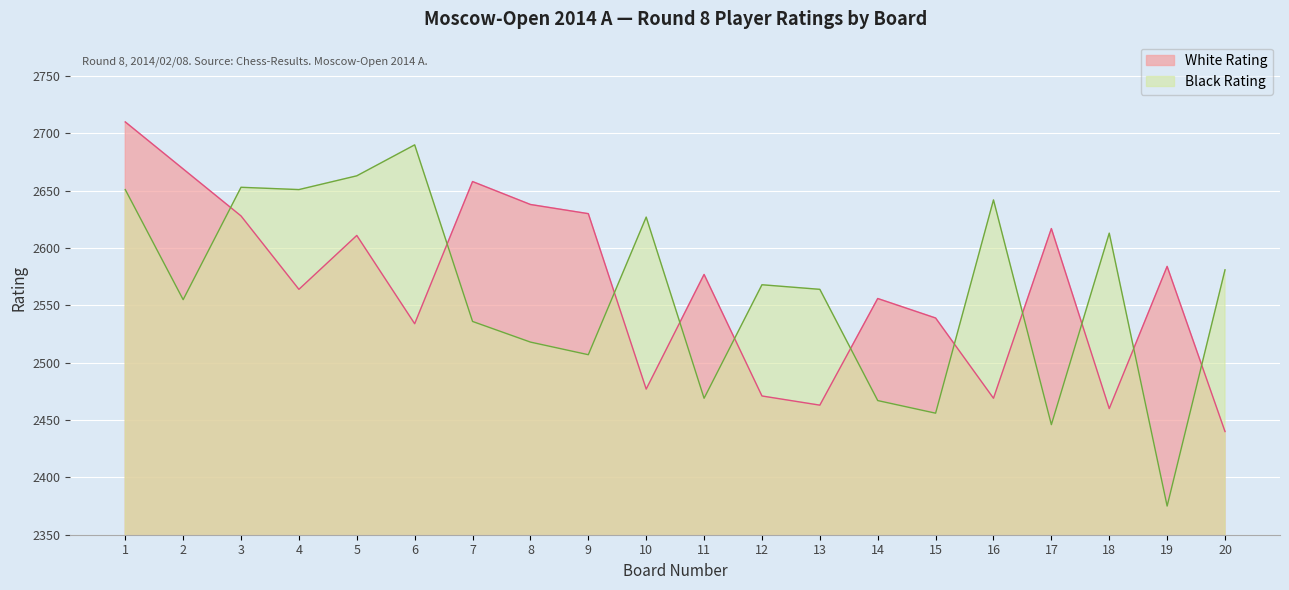

What is the value of the White Rating point at the 1st from the left?

2710